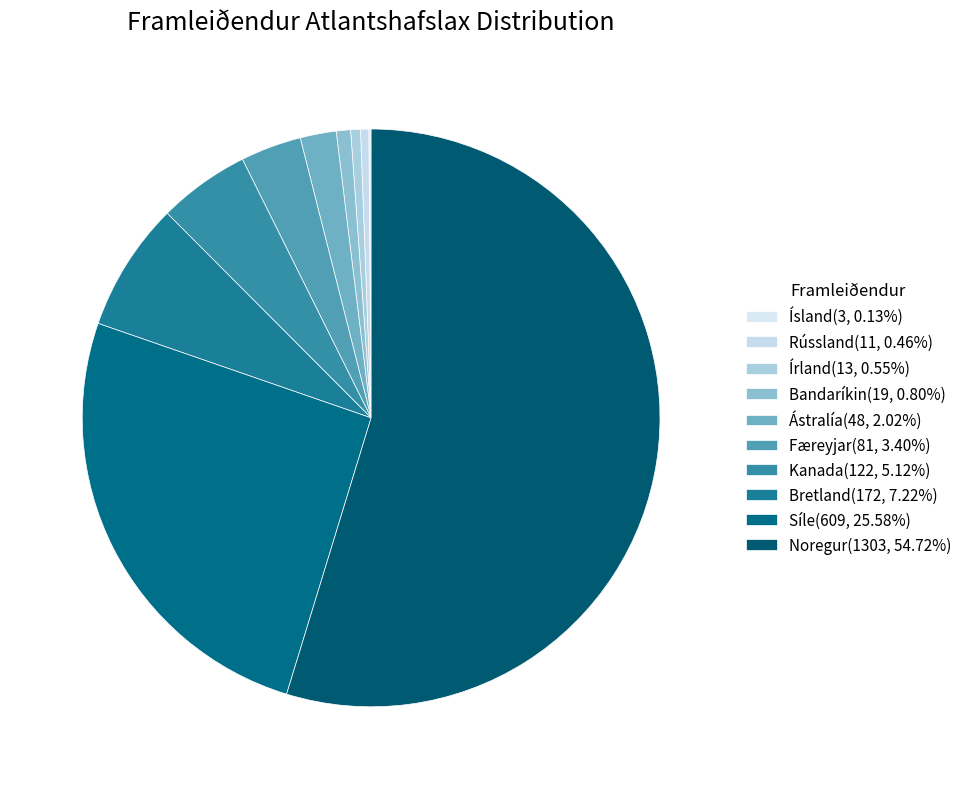

What percentage do Kanada and Síle together represent?

30.7%